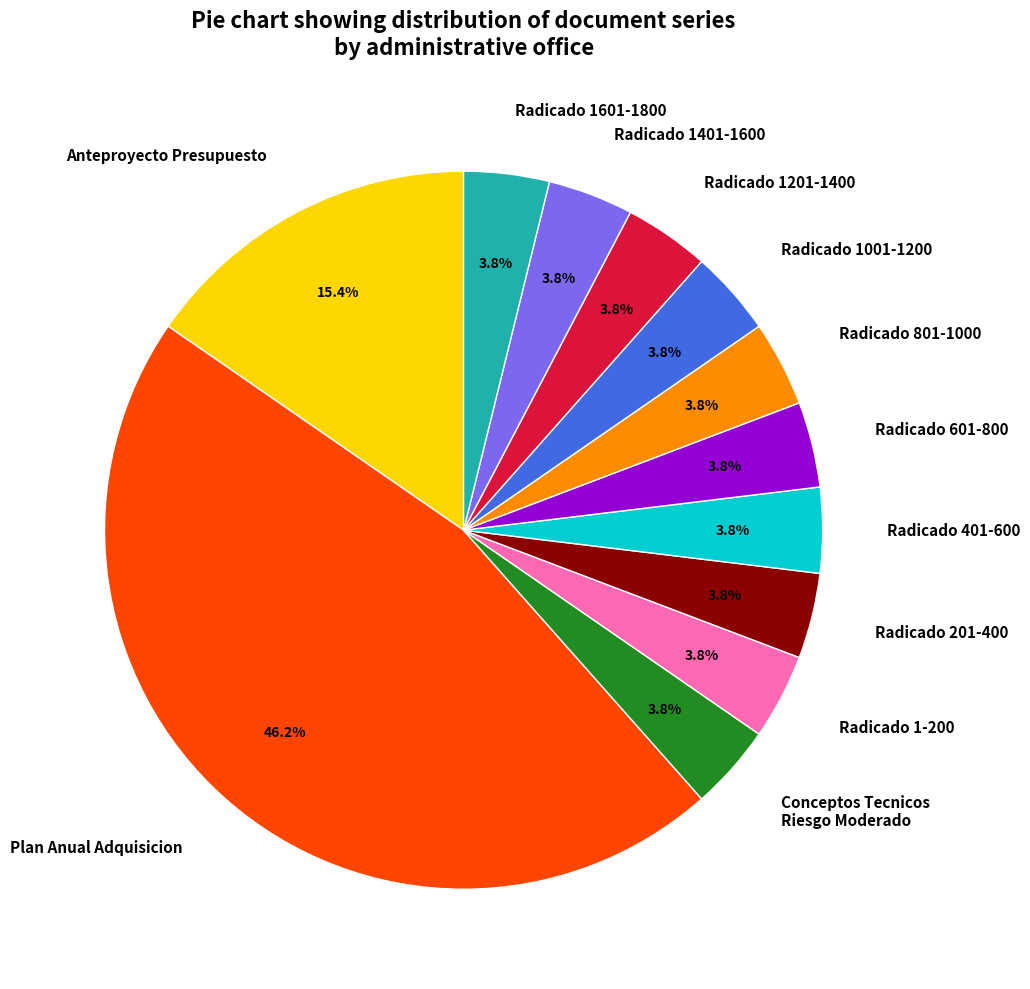

Does Conceptos Tecnicos Riesgo Moderado represent more than half of the total?

No